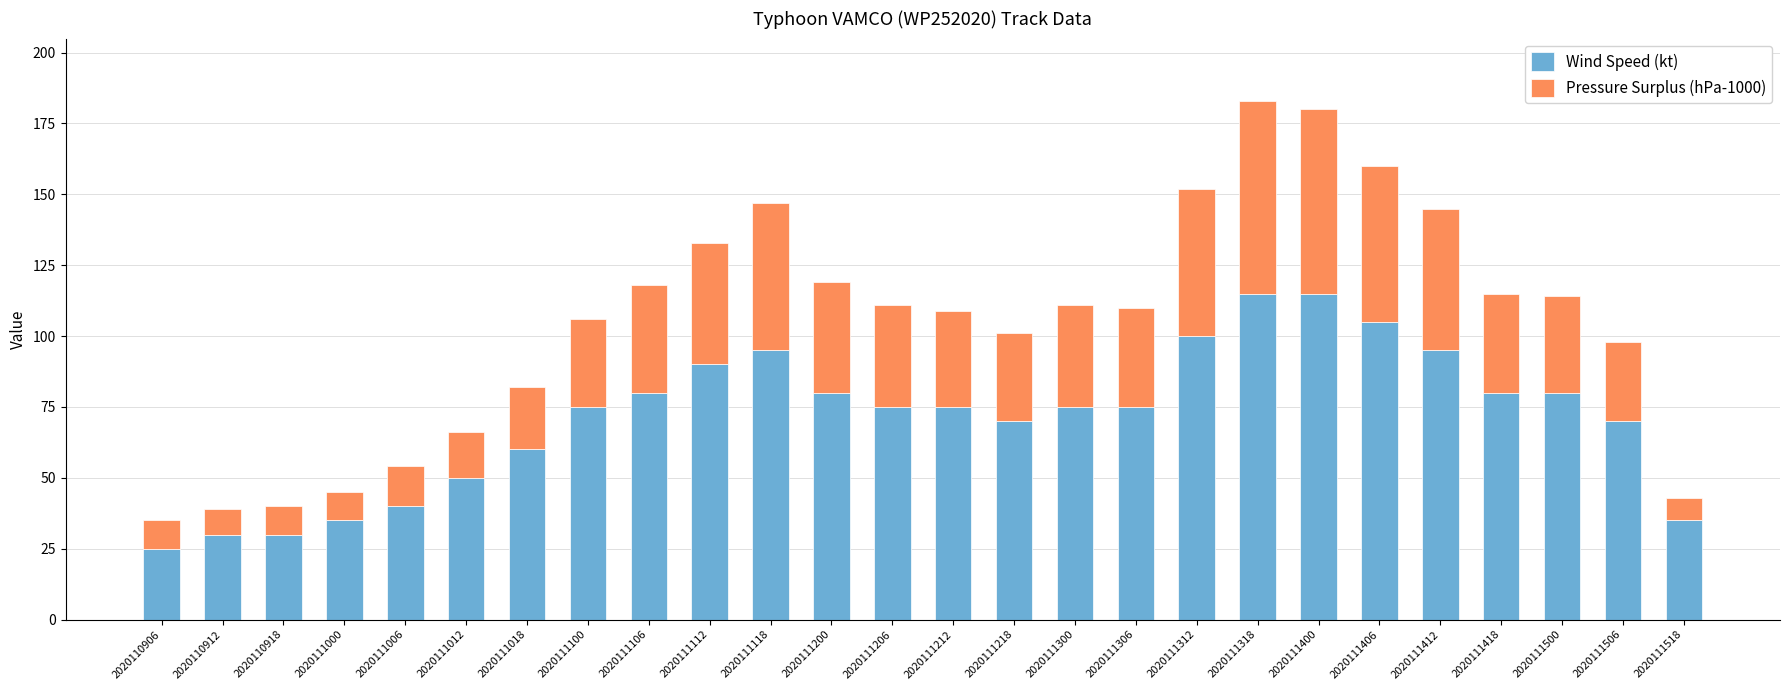

The value of Wind Speed (kt) at 2020111106 is 80. True or false?

True